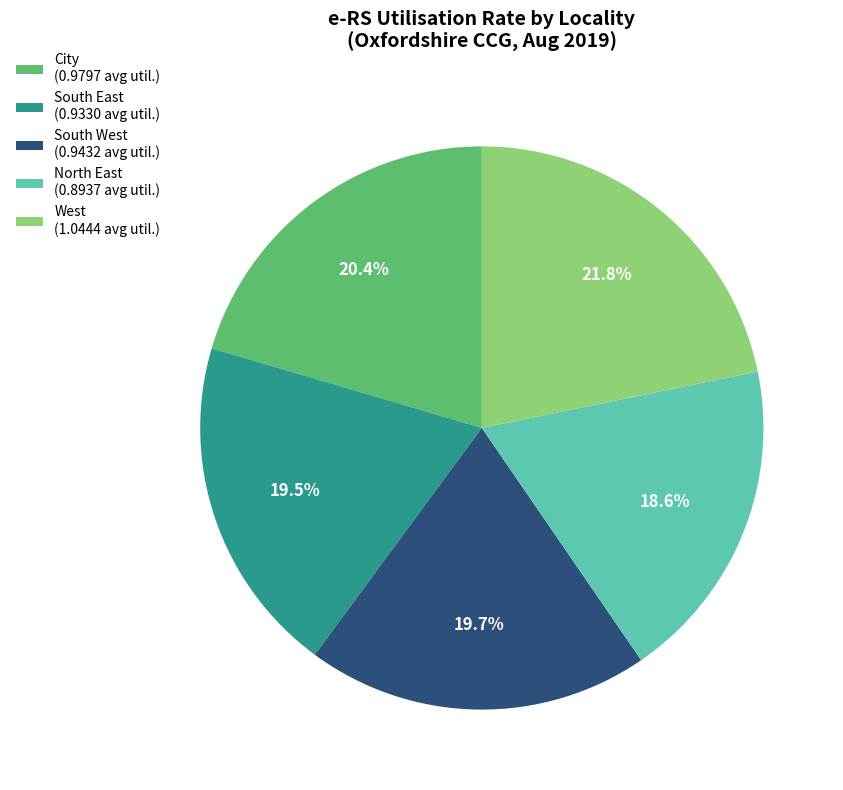

Which has a higher value, West (1.0444 avg util.) or City (0.9797 avg util.)?

West (1.0444 avg util.)